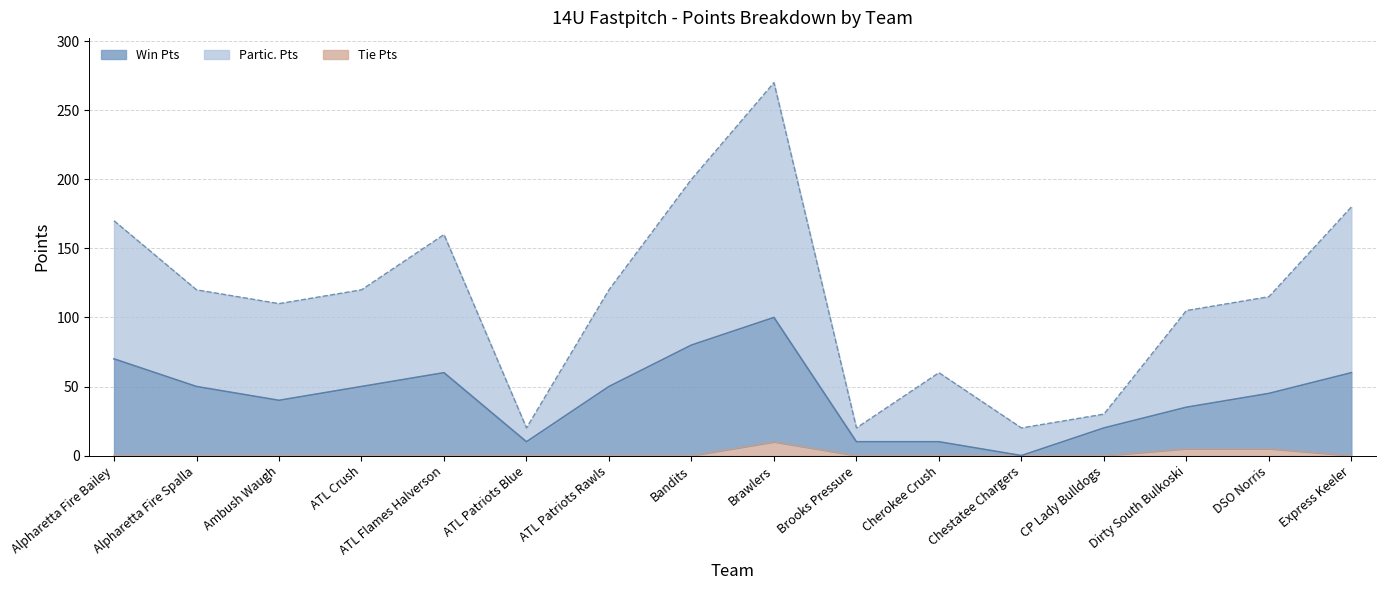

Between CP Lady Bulldogs and ATL Flames Halverson, which is larger?

ATL Flames Halverson